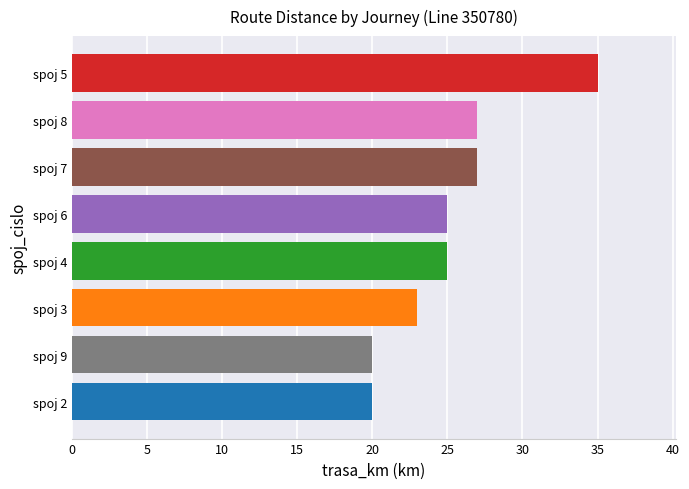

Reading top to bottom, list all the values displayed in this chart.

spoj 5=35	spoj 8=27	spoj 7=27	spoj 6=25	spoj 4=25	spoj 3=23	spoj 9=20	spoj 2=20